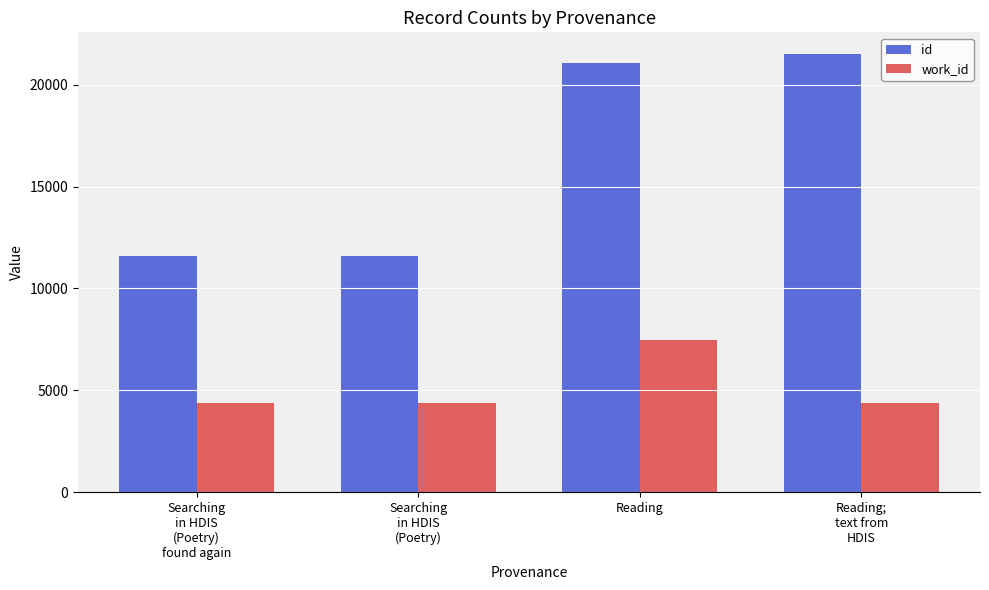

What is the greatest value displayed?

21488